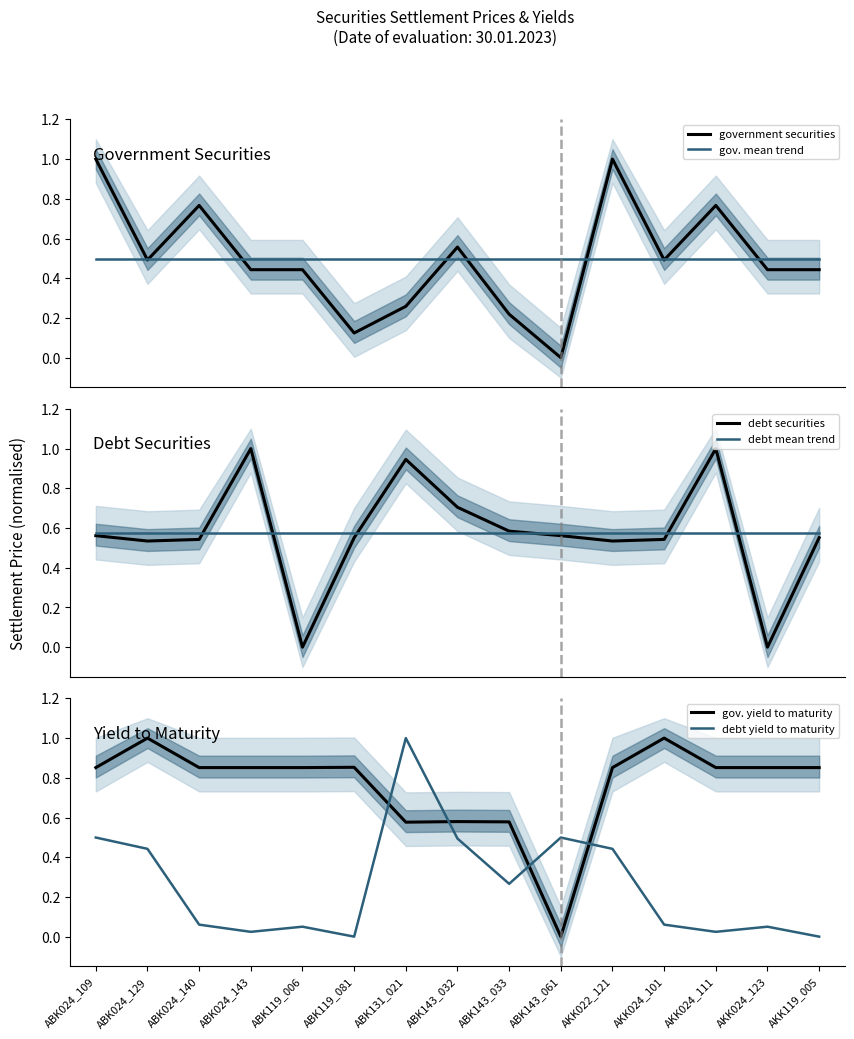

Reading right to left, what are all the values shown in this chart?

government securities: AKK119_005=0.4	AKK024_123=0.4	AKK024_111=0.8	AKK024_101=0.5	AKK022_121=1.0	ABK143_061=0.0	ABK143_033=0.2	ABK143_032=0.6	ABK131_021=0.3	ABK119_081=0.1	ABK119_006=0.4	ABK024_143=0.4	ABK024_140=0.8	ABK024_129=0.5	ABK024_109=1.0
gov. mean trend: AKK119_005=0.5	AKK024_123=0.5	AKK024_111=0.5	AKK024_101=0.5	AKK022_121=0.5	ABK143_061=0.5	ABK143_033=0.5	ABK143_032=0.5	ABK131_021=0.5	ABK119_081=0.5	ABK119_006=0.5	ABK024_143=0.5	ABK024_140=0.5	ABK024_129=0.5	ABK024_109=0.5
debt securities: AKK119_005=0.6	AKK024_123=0.0	AKK024_111=1.0	AKK024_101=0.5	AKK022_121=0.5	ABK143_061=0.6	ABK143_033=0.6	ABK143_032=0.7	ABK131_021=0.9	ABK119_081=0.6	ABK119_006=0.0	ABK024_143=1.0	ABK024_140=0.5	ABK024_129=0.5	ABK024_109=0.6
debt mean trend: AKK119_005=0.6	AKK024_123=0.6	AKK024_111=0.6	AKK024_101=0.6	AKK022_121=0.6	ABK143_061=0.6	ABK143_033=0.6	ABK143_032=0.6	ABK131_021=0.6	ABK119_081=0.6	ABK119_006=0.6	ABK024_143=0.6	ABK024_140=0.6	ABK024_129=0.6	ABK024_109=0.6
gov. yield to maturity: AKK119_005=0.9	AKK024_123=0.9	AKK024_111=0.9	AKK024_101=1.0	AKK022_121=0.9	ABK143_061=0.0	ABK143_033=0.6	ABK143_032=0.6	ABK131_021=0.6	ABK119_081=0.9	ABK119_006=0.9	ABK024_143=0.9	ABK024_140=0.9	ABK024_129=1.0	ABK024_109=0.9
debt yield to maturity: AKK119_005=0.0	AKK024_123=0.1	AKK024_111=0.0	AKK024_101=0.1	AKK022_121=0.4	ABK143_061=0.5	ABK143_033=0.3	ABK143_032=0.5	ABK131_021=1.0	ABK119_081=0.0	ABK119_006=0.1	ABK024_143=0.0	ABK024_140=0.1	ABK024_129=0.4	ABK024_109=0.5